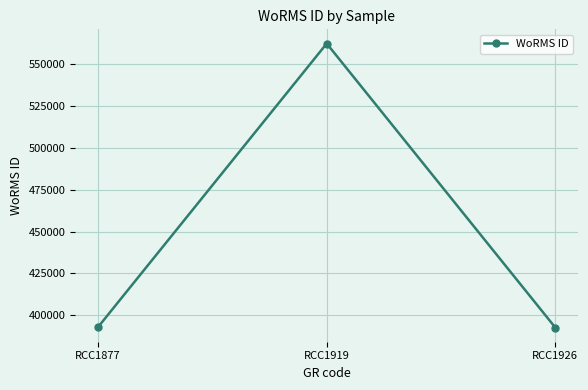

Count the number of categories in the chart.

3